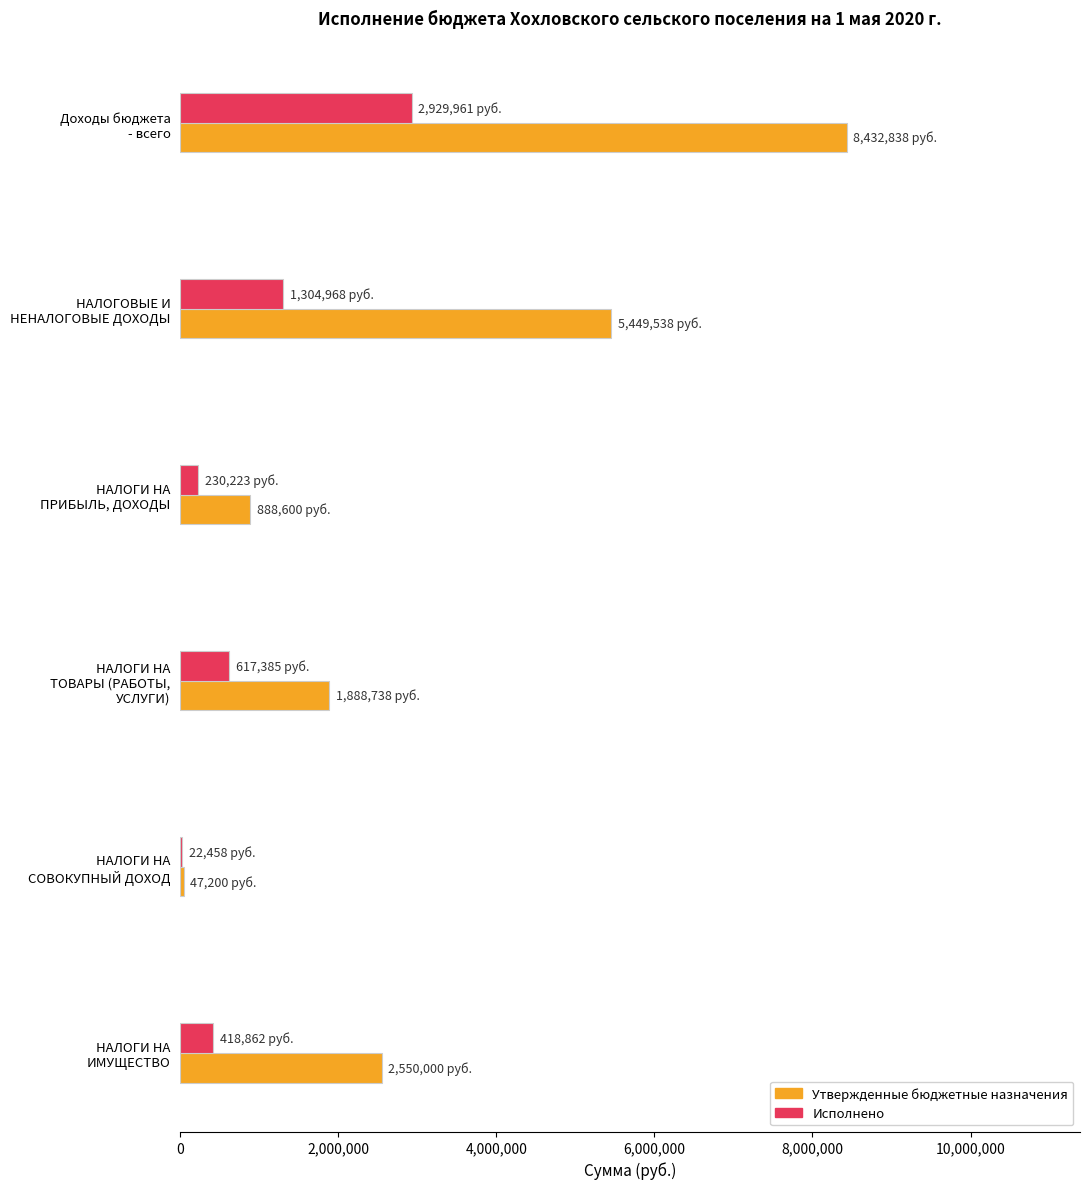

What is the greatest value displayed?

8432837.7